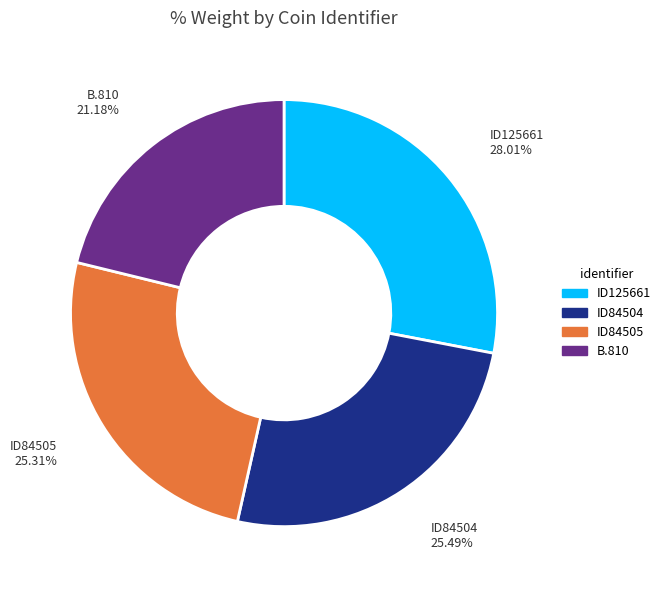

Does any single category account for the majority?

No